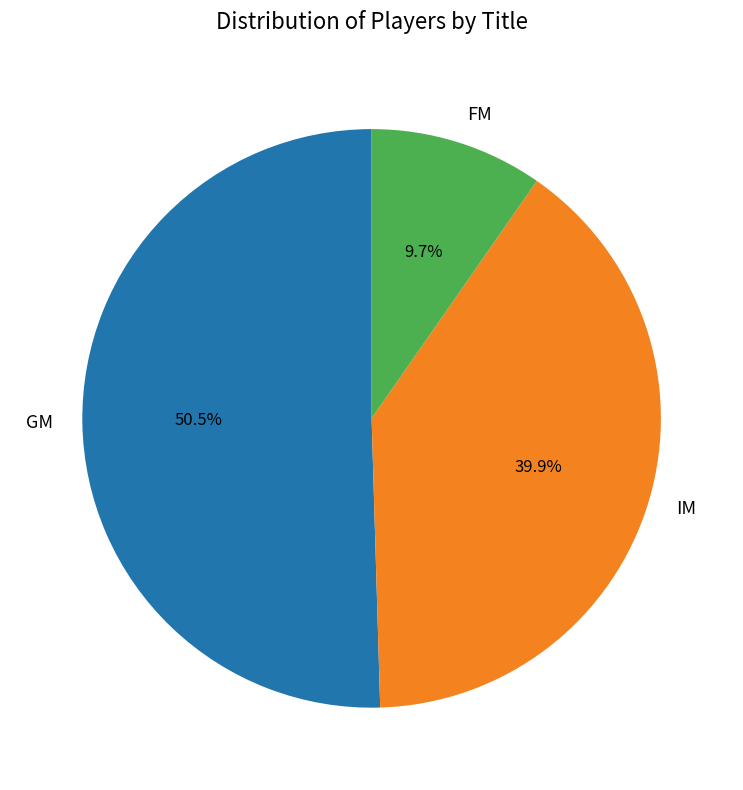

Is GM the majority of the pie?

Yes